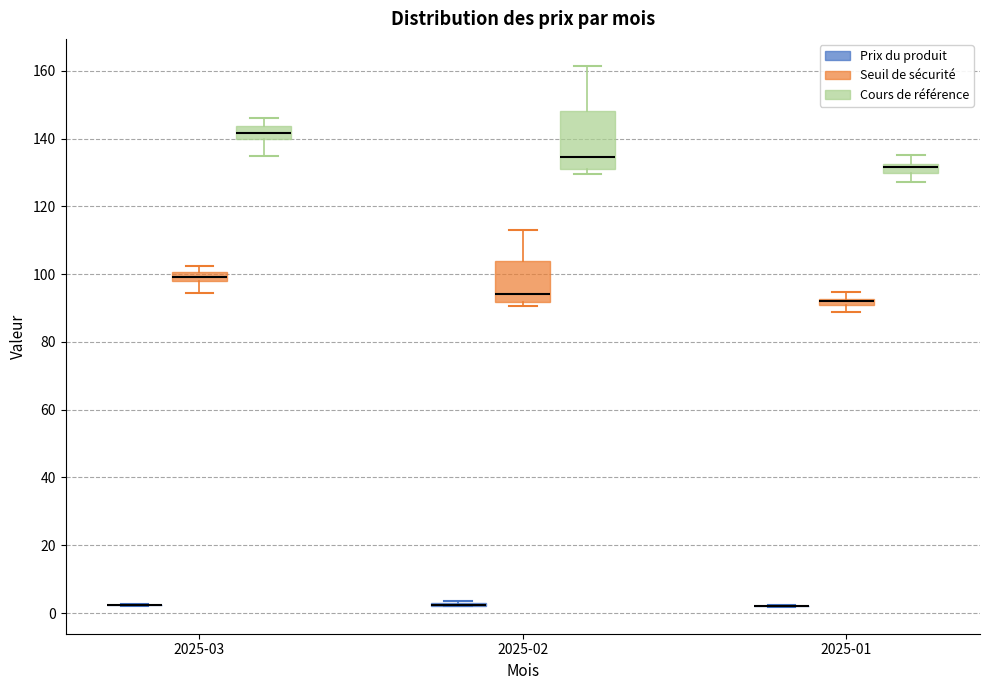

Which box is the tallest, from its lower edge to its upper edge?

2025-02 (Cours de référence)